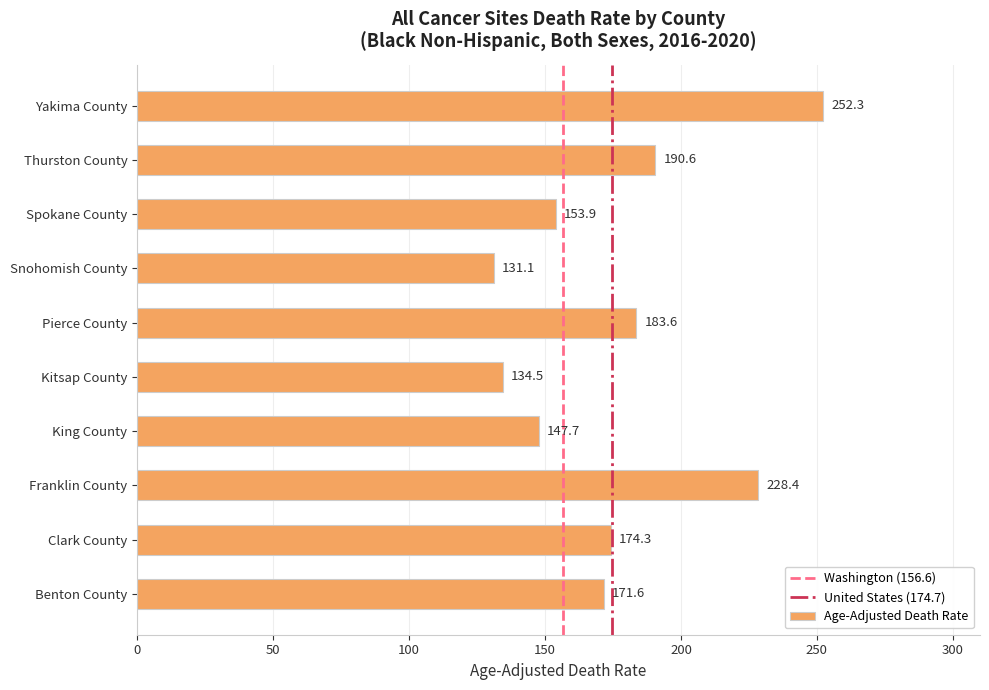

Reading bottom to top, transcribe all the data shown in this chart.

Benton County=171.6	Clark County=174.3	Franklin County=228.4	King County=147.7	Kitsap County=134.5	Pierce County=183.6	Snohomish County=131.1	Spokane County=153.9	Thurston County=190.6	Yakima County=252.3